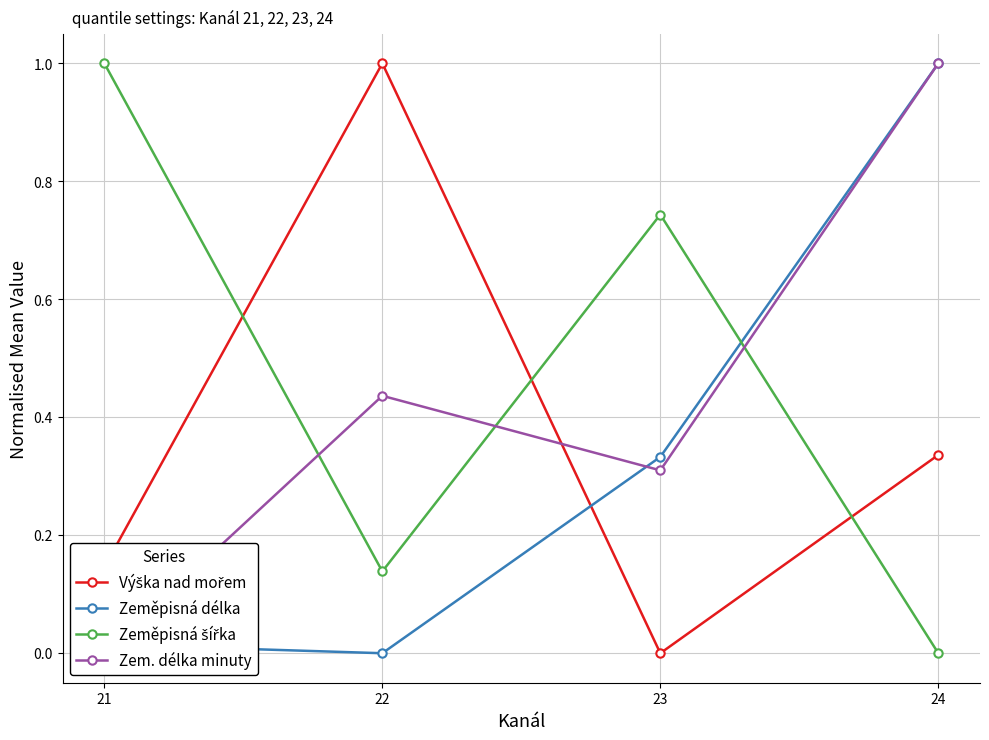

Count the Výška nad mořem values in the range 0 to 1.

4